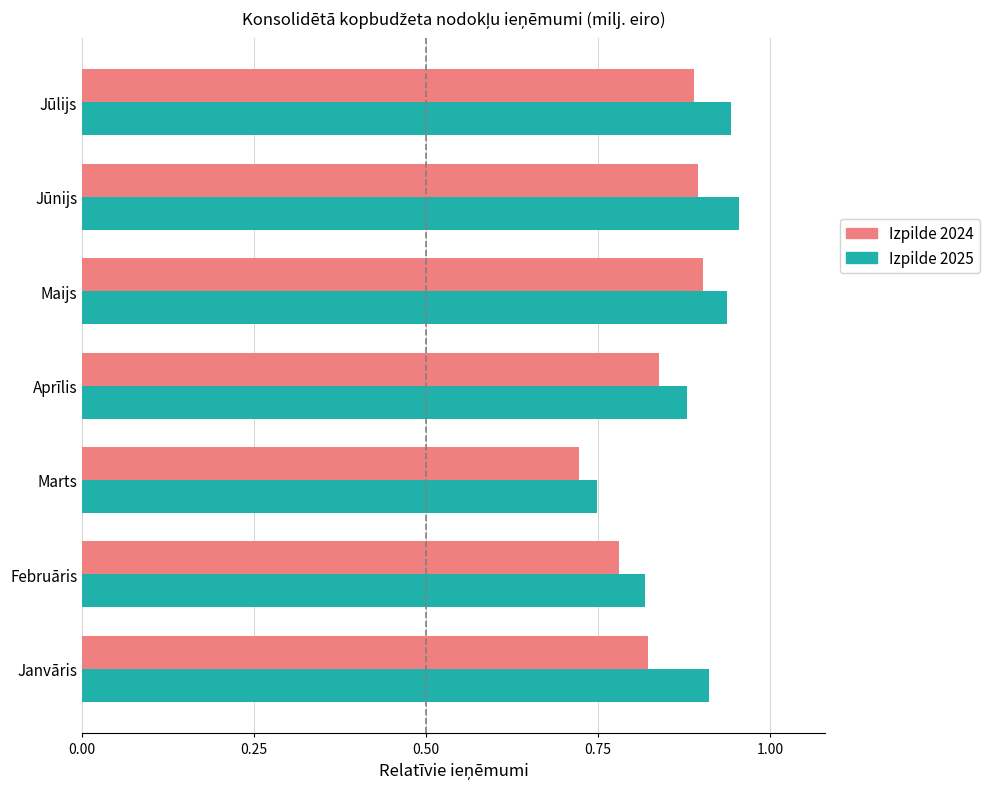

What is the total value across all series at Janvāris?

1.7